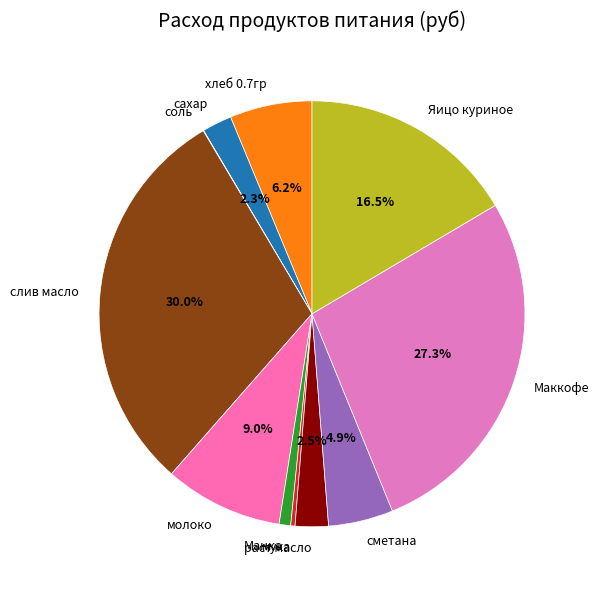

Which category has the biggest portion of the pie?

слив масло